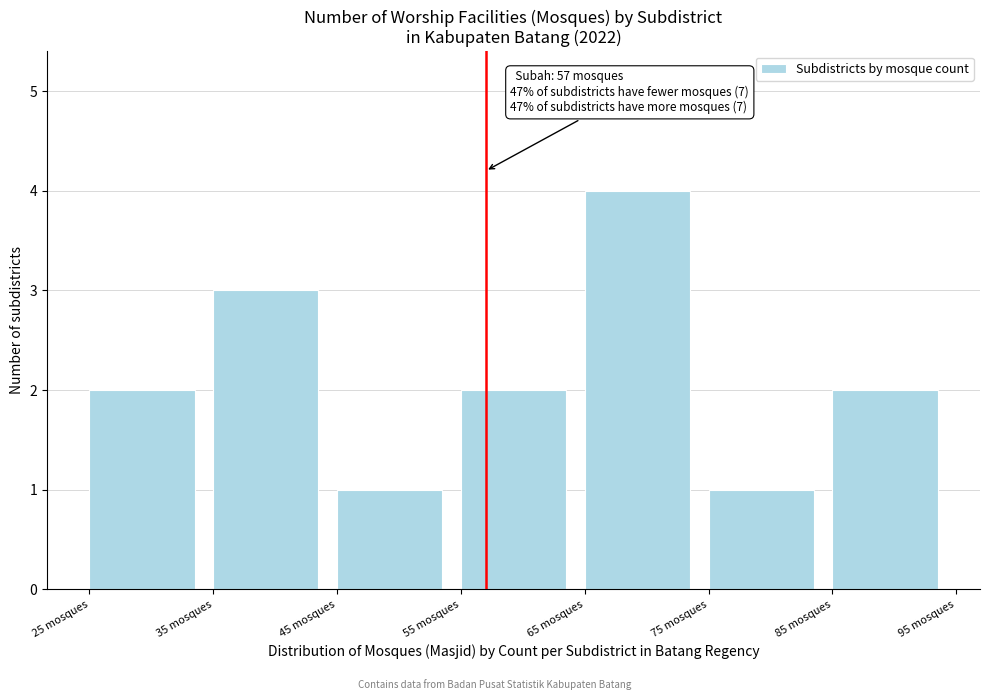

Which range on the x-axis has the tallest bar?

65 to 75